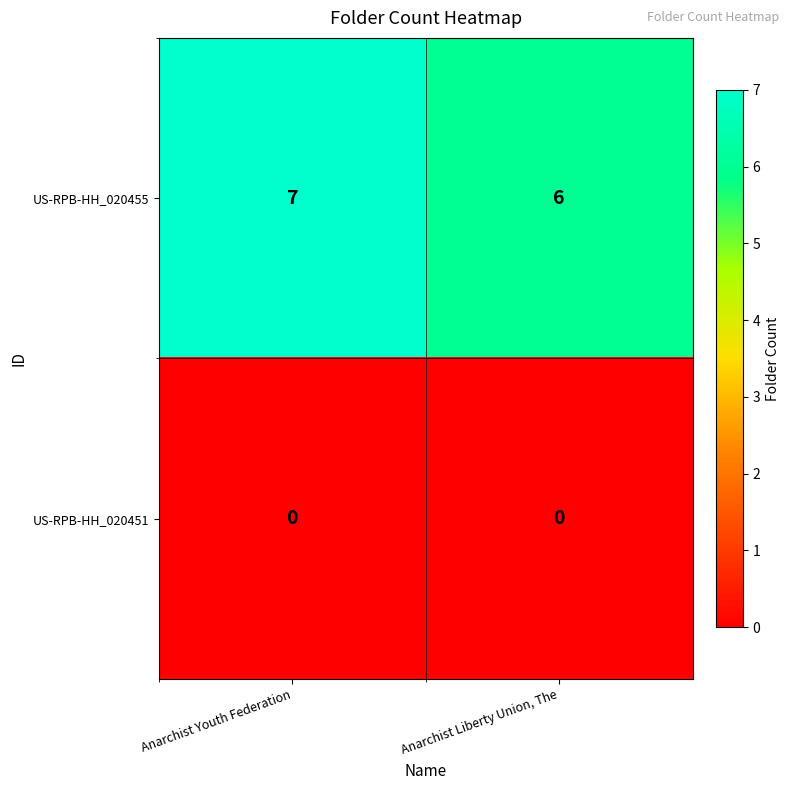

What is the lowest value of the US-RPB-HH_020455 series?

6